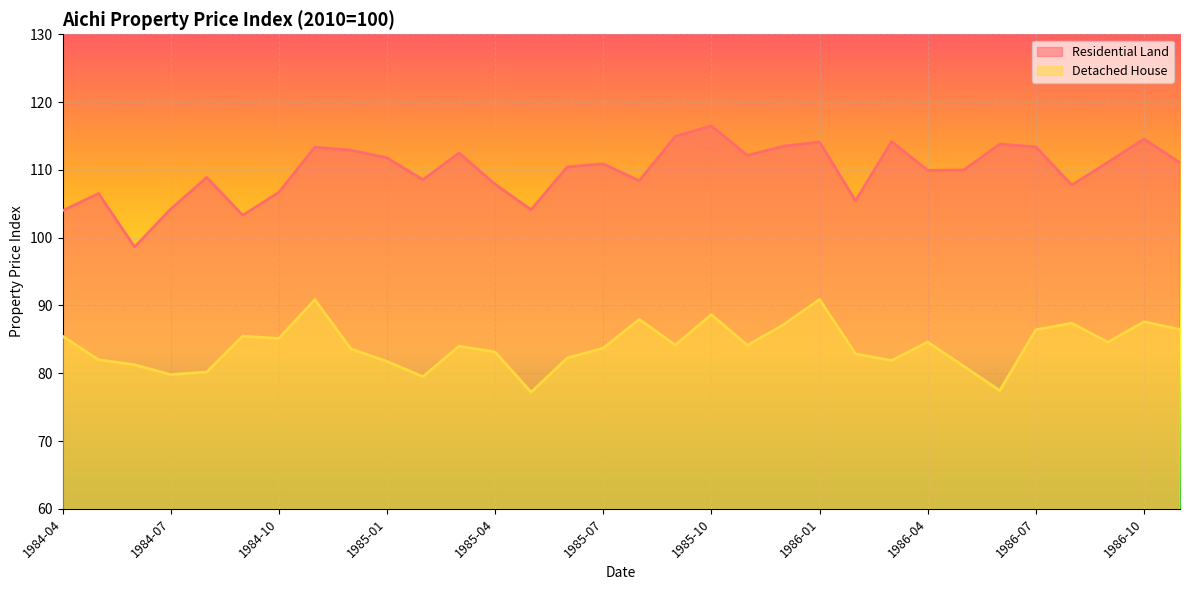

What is the value of the Detached House point at the 30th from the left?

84.6